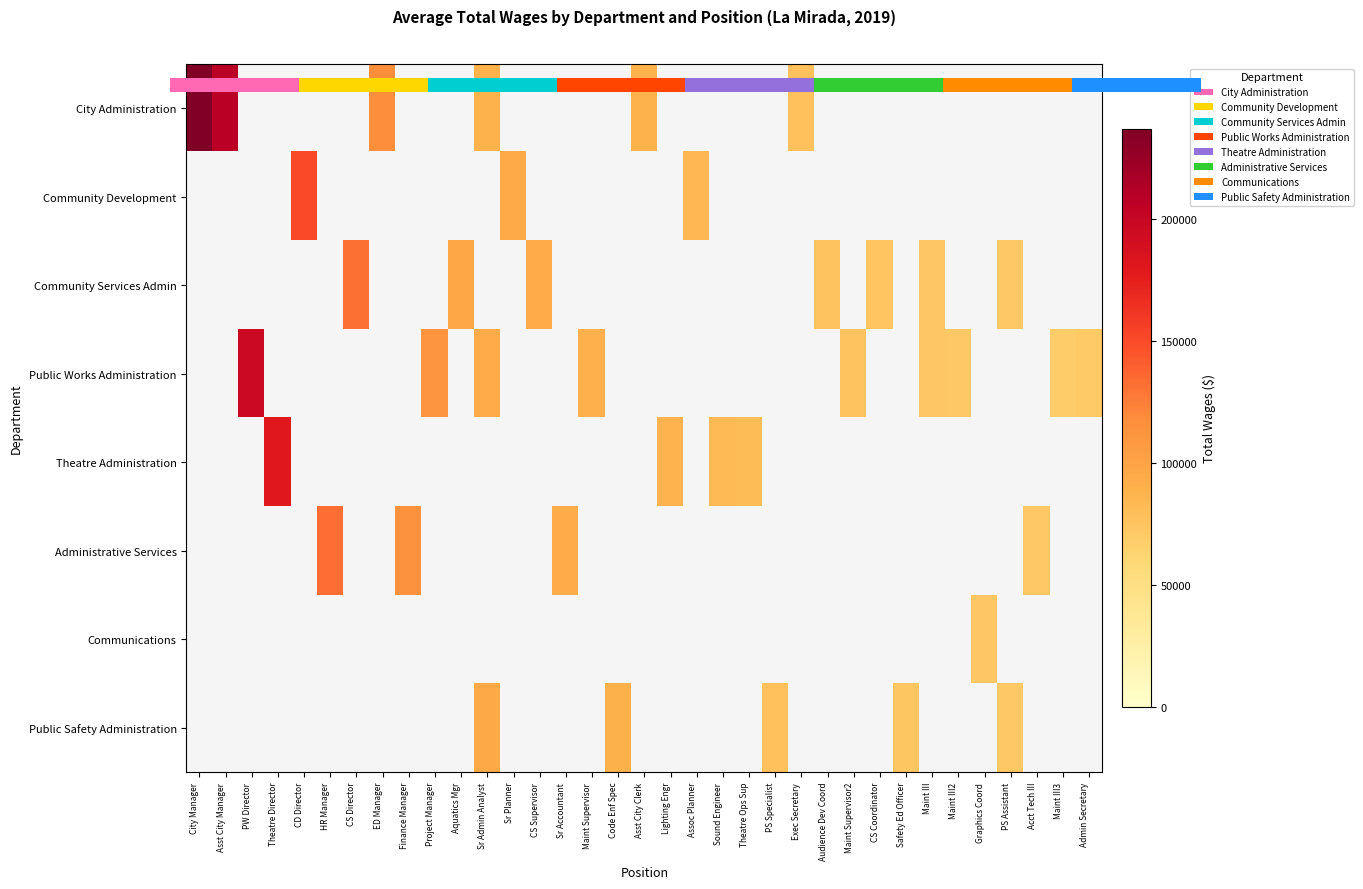

At how many categories does at least one series exceed 188373?

3